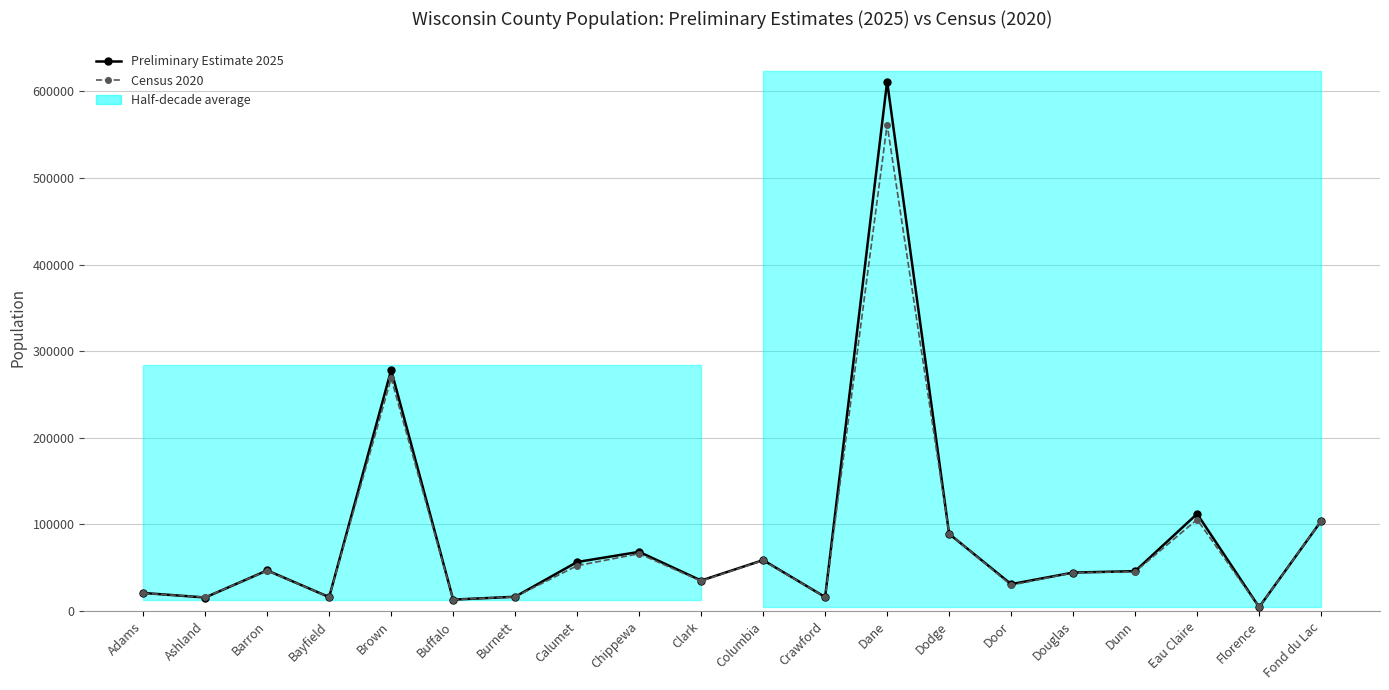

True or false: Preliminary Estimate 2025 has more than 1 points higher than both neighbors.

True